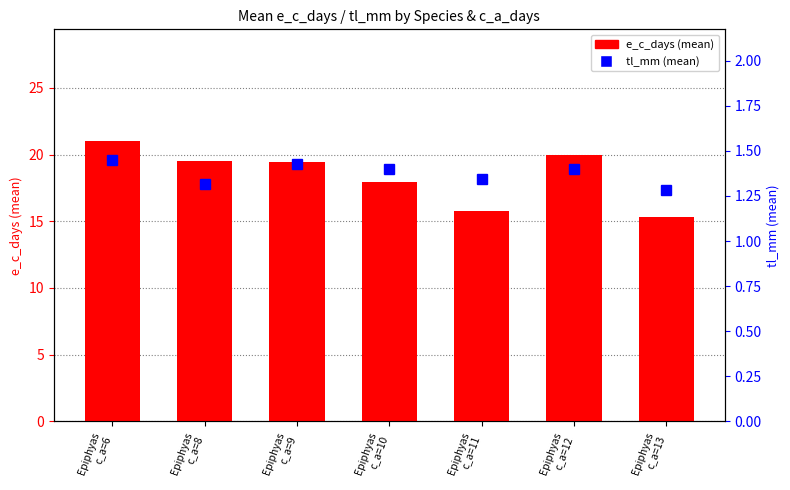

What are all the series names shown in the legend?

e_c_days, tl_mm